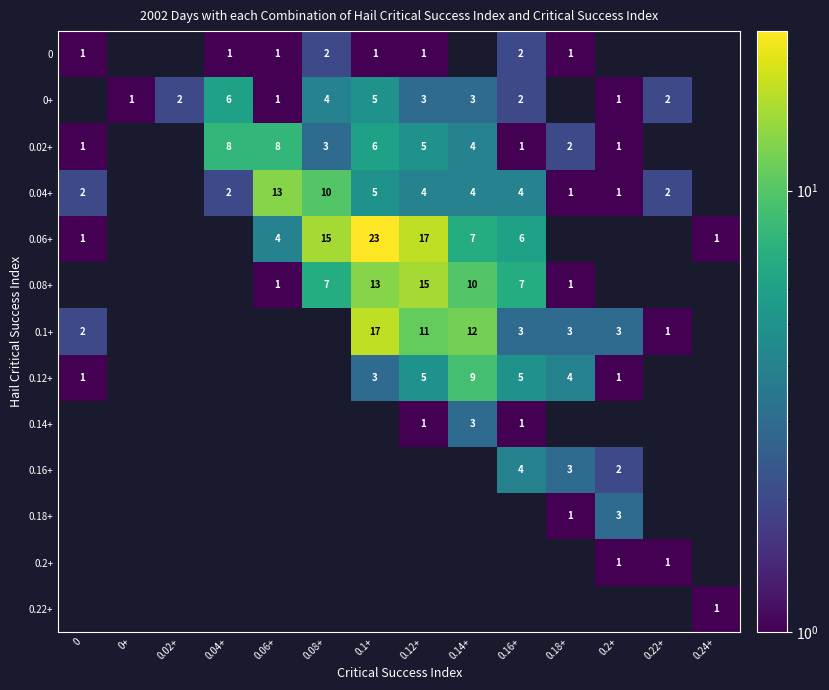

At which category does the chart reach its minimum across all series?

0+